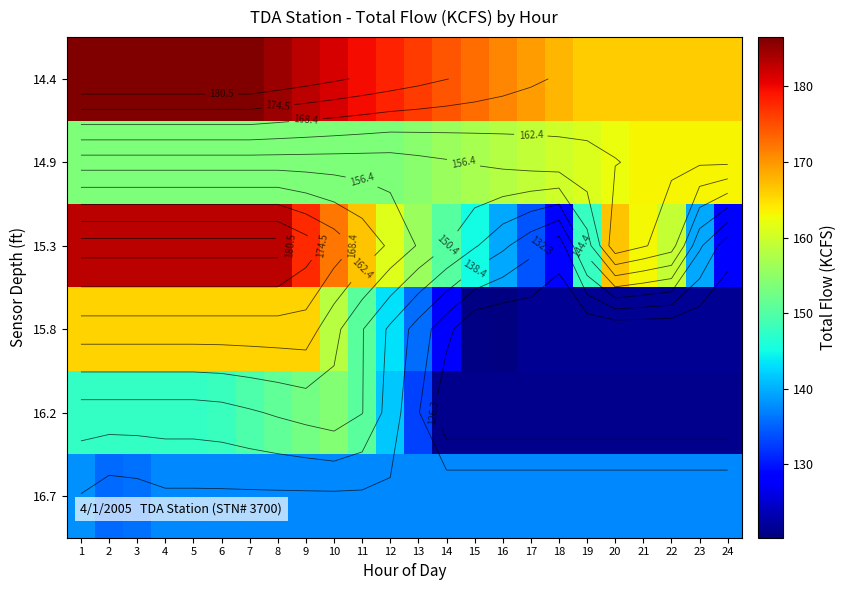

How many data points in 15.8 are above 143?

12